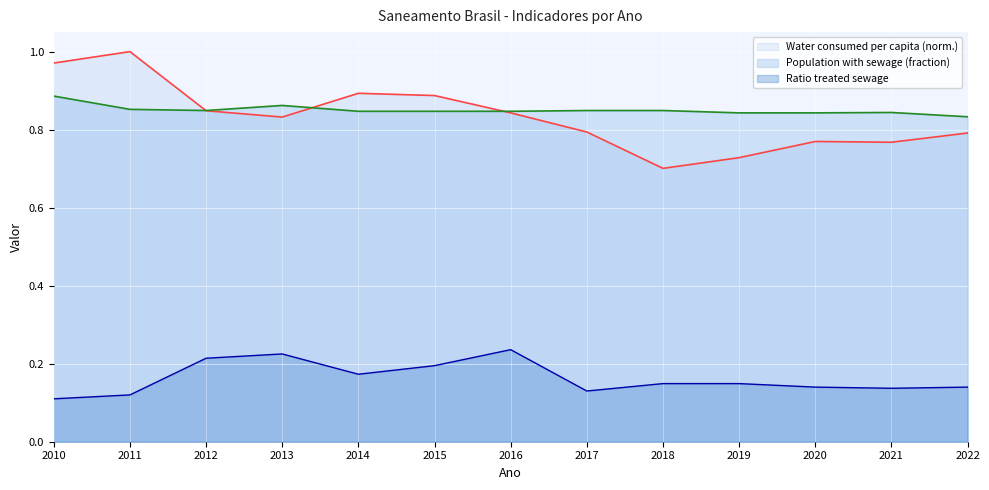

How many lines are shown in the chart?

3